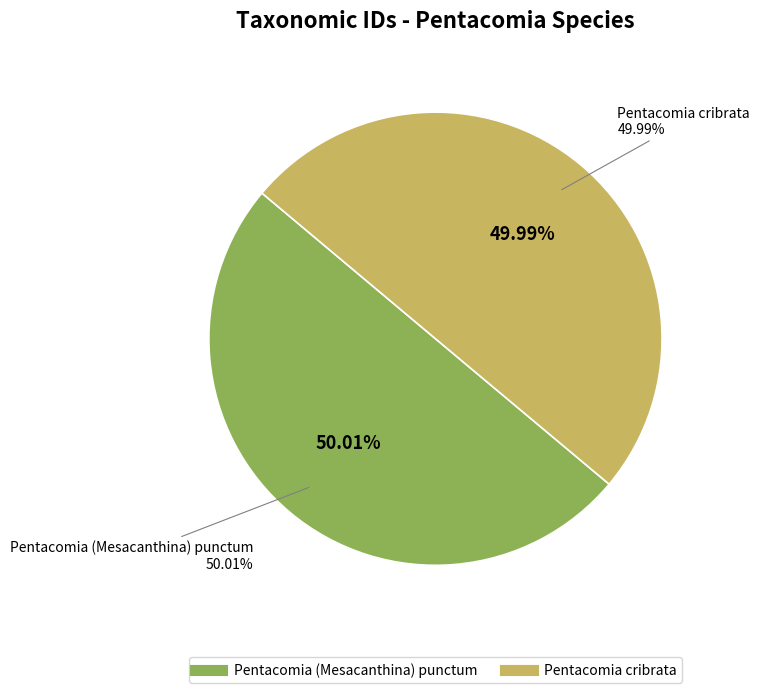

To the nearest percent, what percentage of the pie is Pentacomia (Mesacanthina) punctum?

50%